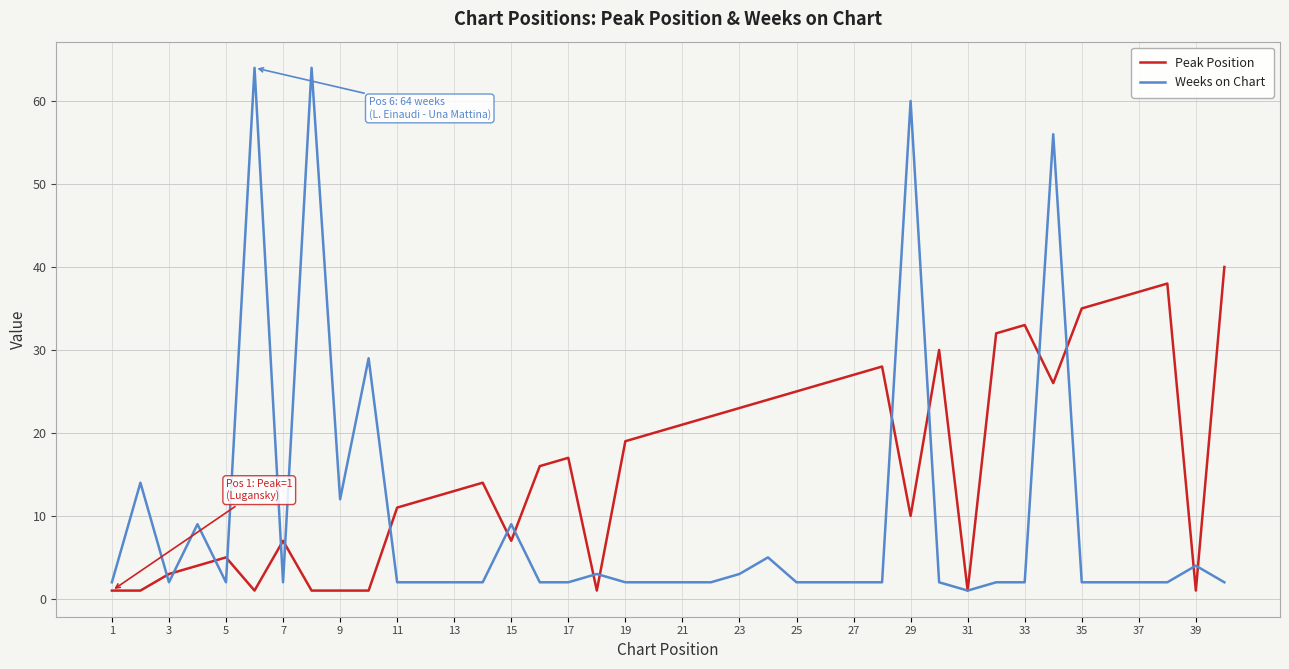

What is the maximum value for Peak Position?

40